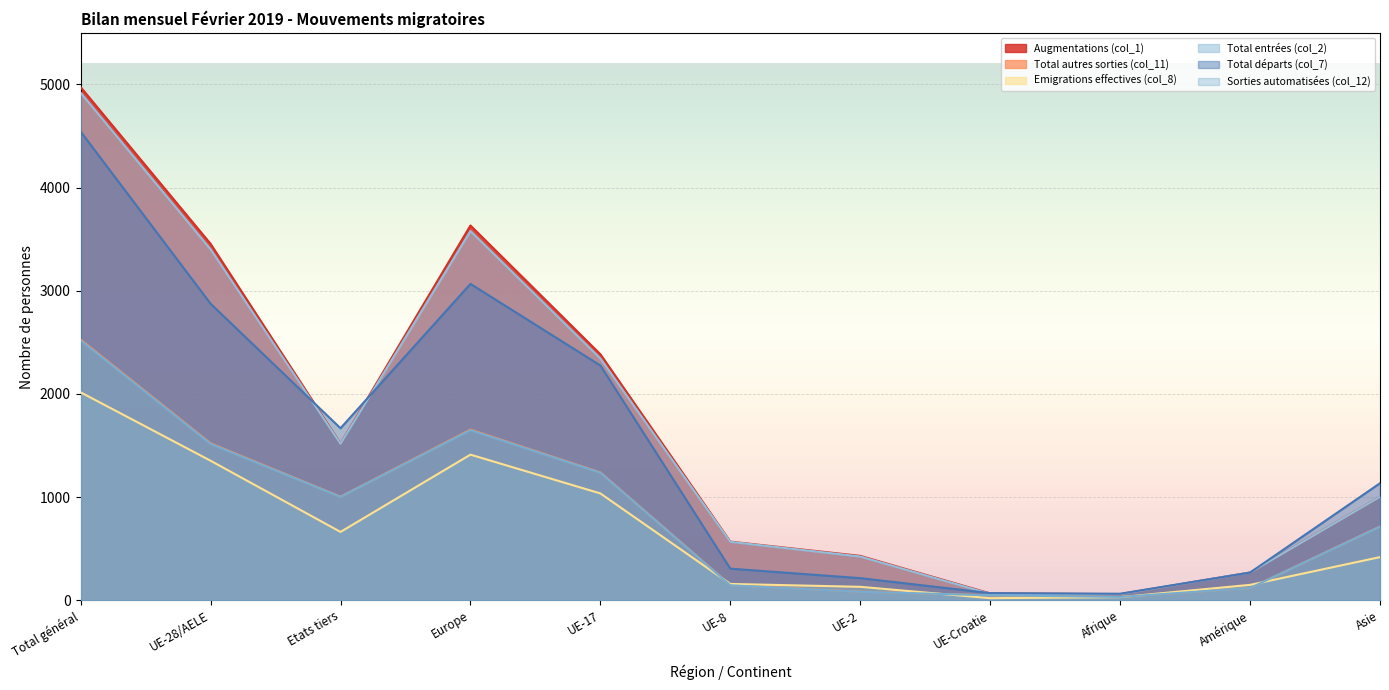

Which series has the largest total across all categories?

Augmentations (col_1)